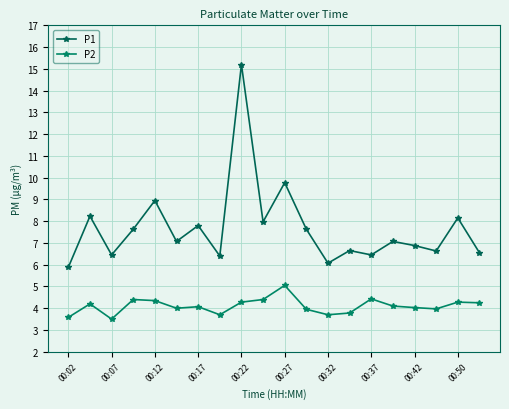

Which category has the lowest value in the P1 series?

00:02